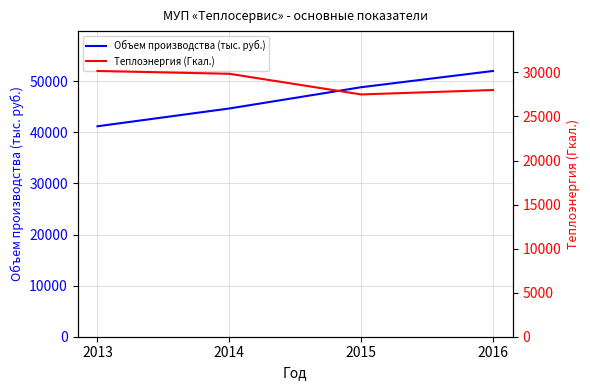

At which label does Объем производства (тыс. руб.) first exceed 48821?

2016